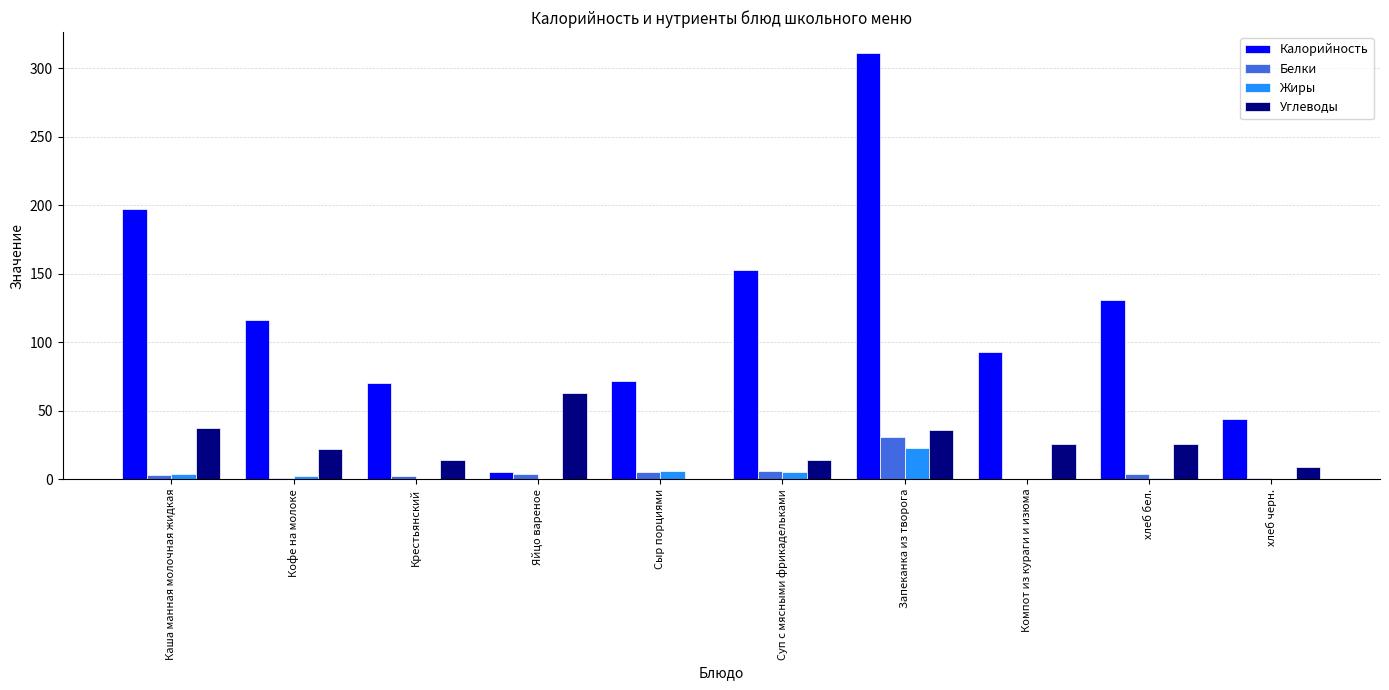

What is the sum of the Калорийность values at Яйцо вареное and хлеб черн.?

49